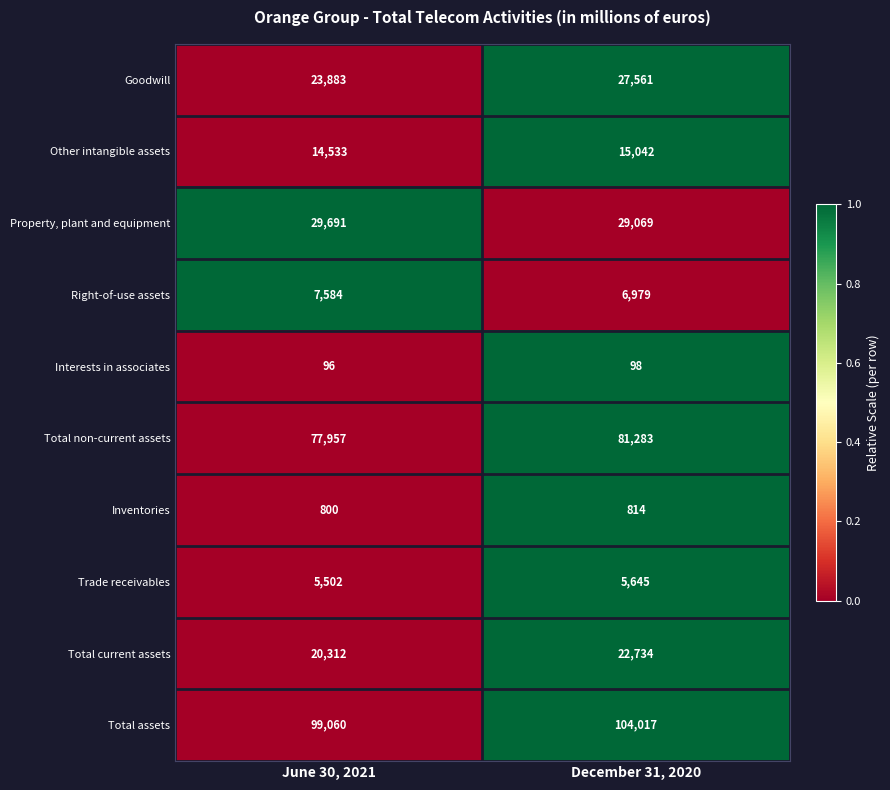

What is the spread (max minus min) of values at December 31, 2020?

103919